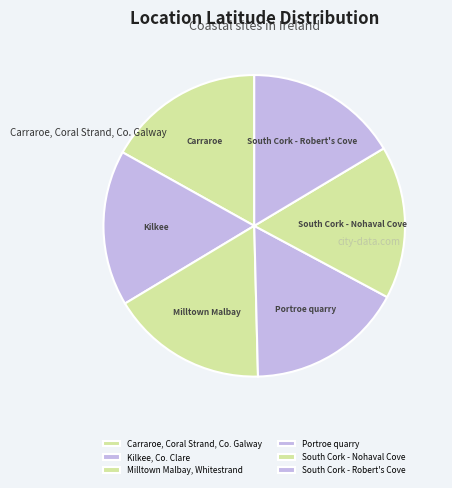

Count the number of slices in the pie.

6